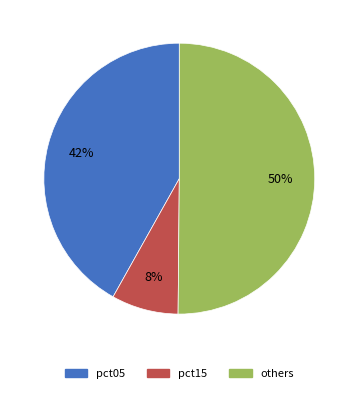

To the nearest percent, what is the average slice percentage?

33%